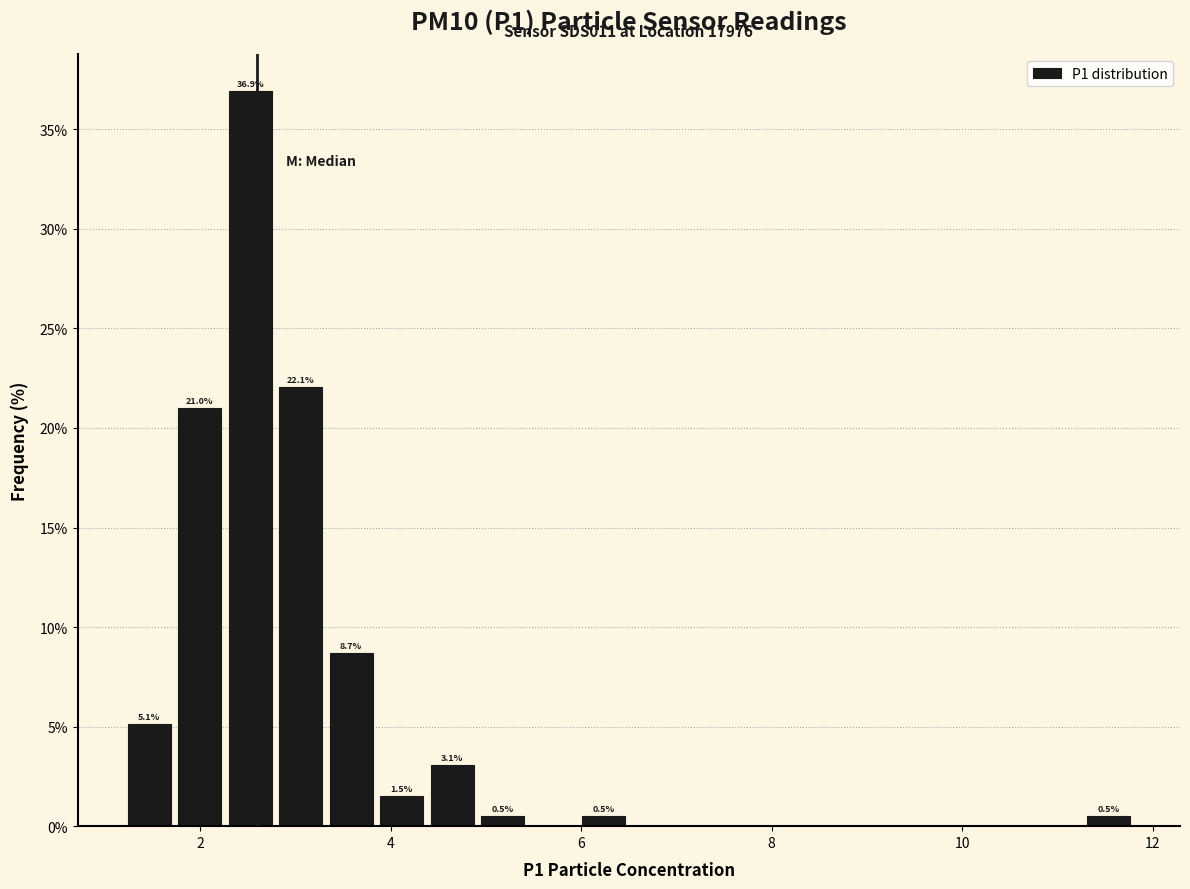

Read against the x-axis, roughly where is the centre of the tallest bar?

2.6